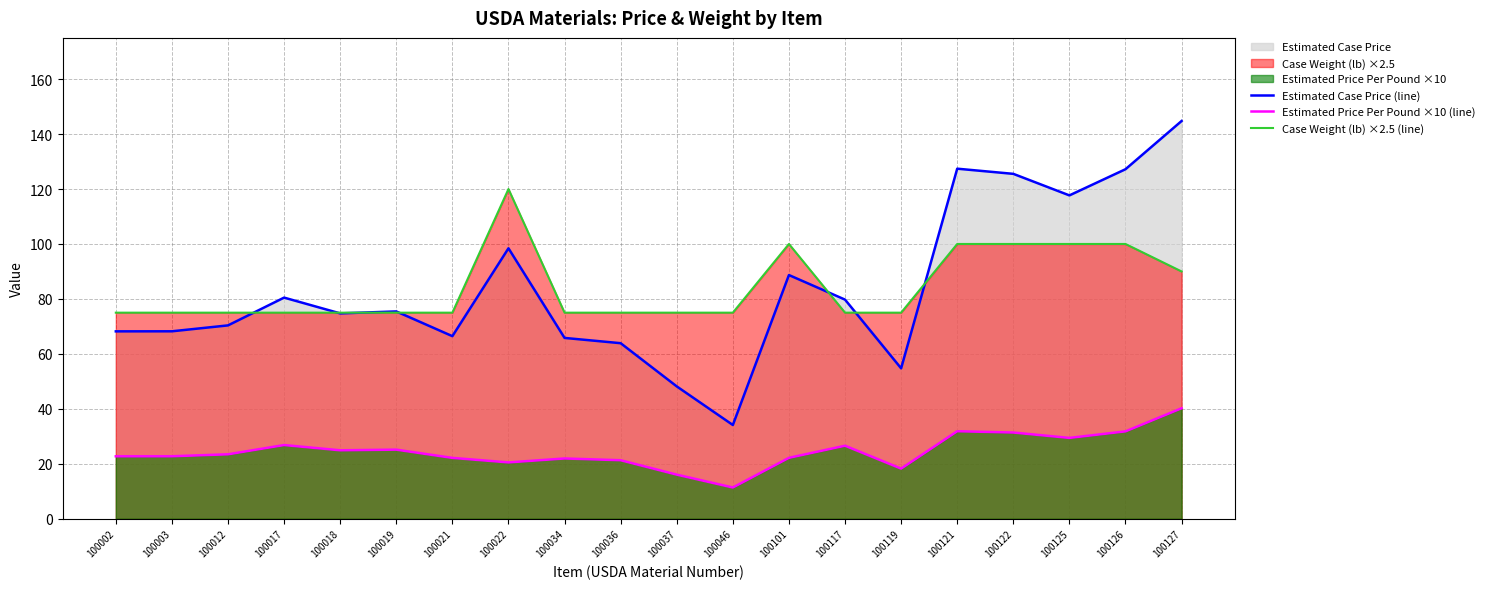

At which label does Case Weight (lb) ×2.5 (line) reach its minimum?

100002